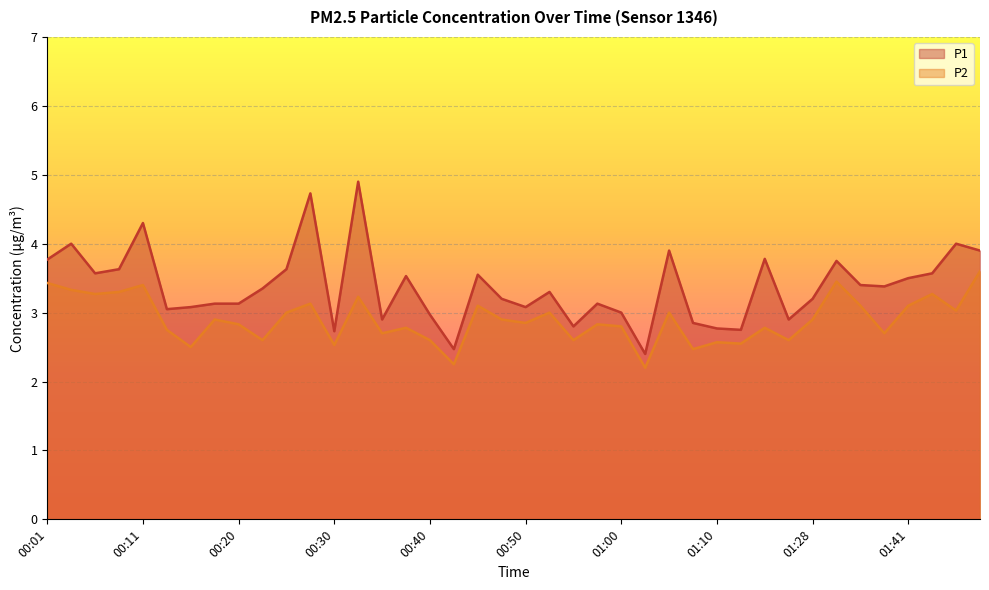

Between 00:20 and 01:07, which series saw the biggest shift?

P2